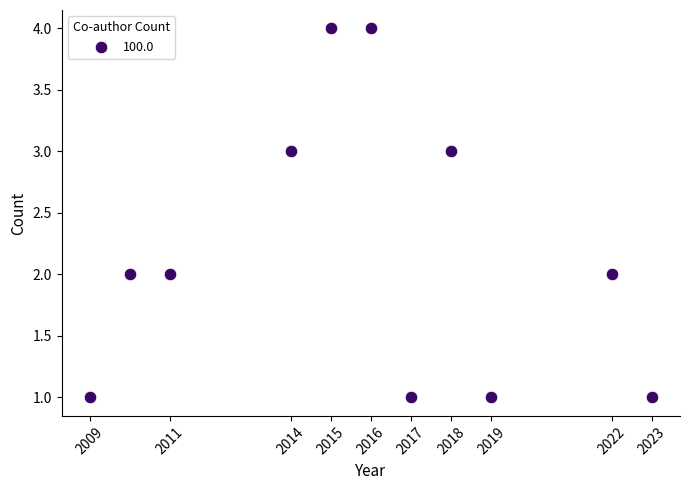

What is the average X value?

2016